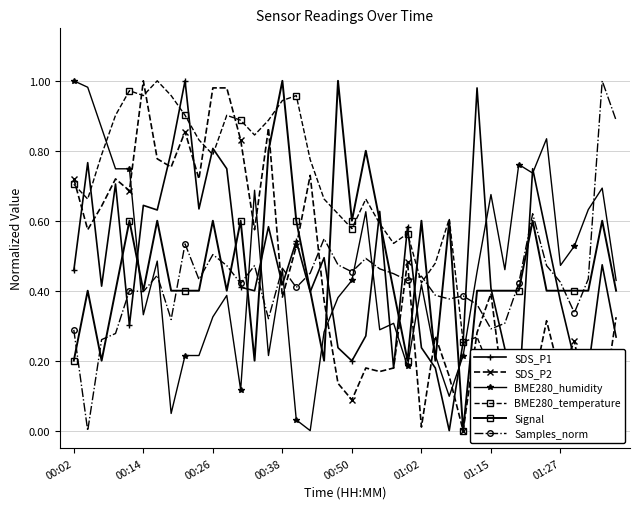

What is the sum of the SDS_P2 values at 27 and 19?

0.3